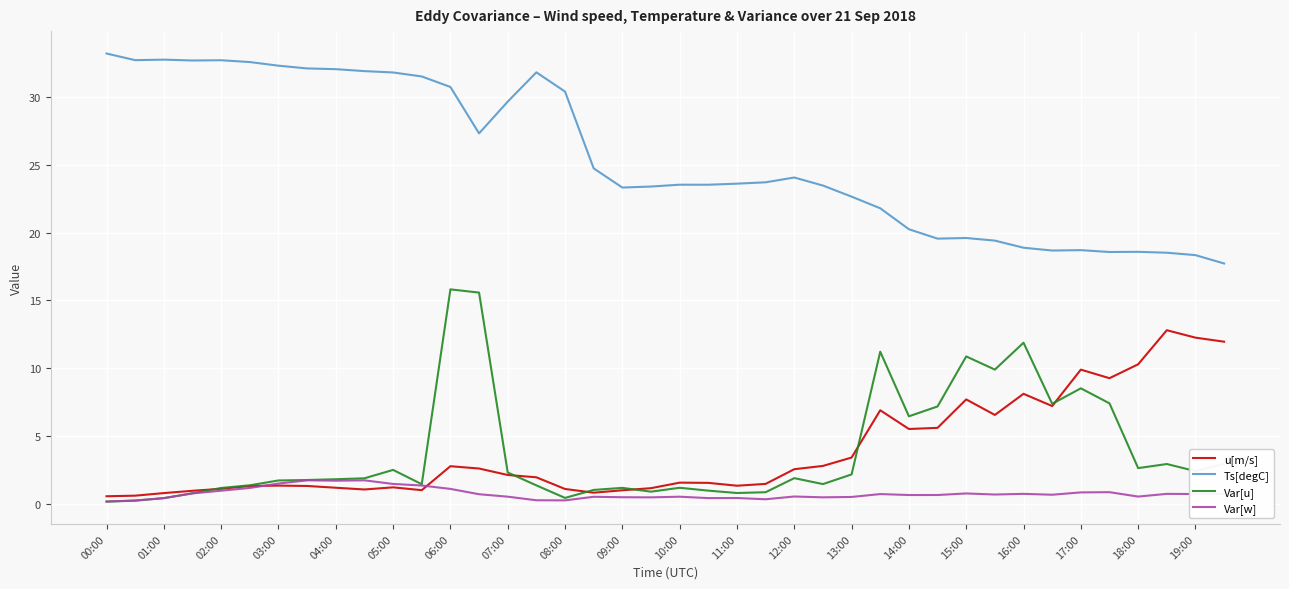

True or false: Ts[degC] and Var[w] intersect in this chart.

False